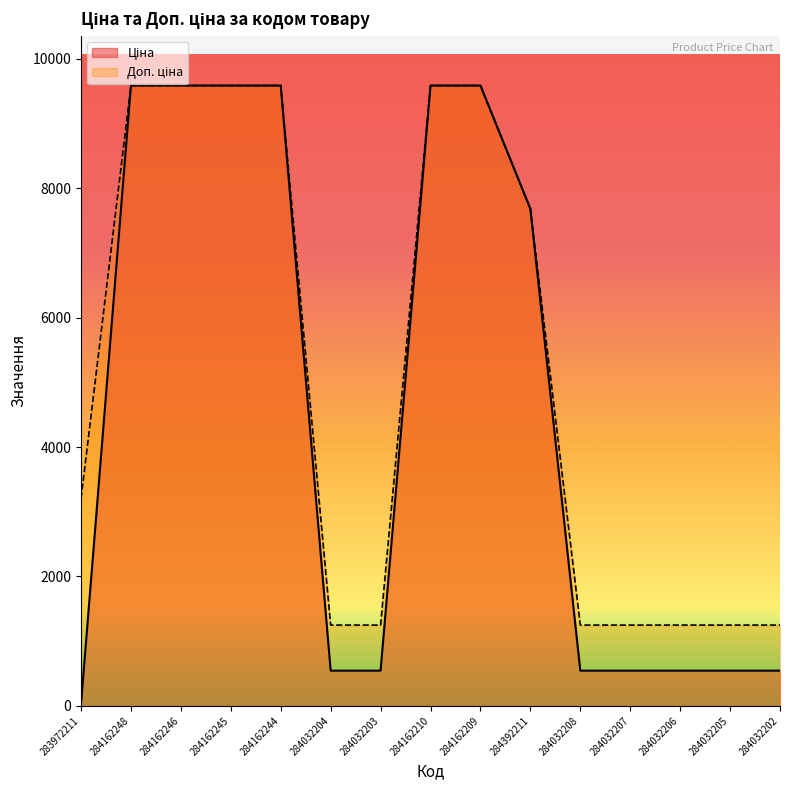

What is the label of the 10th point from the left?

284392211